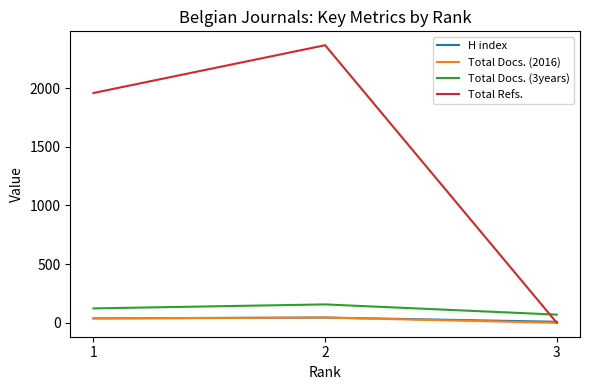

Which series has the widest spread of values?

Total Refs.